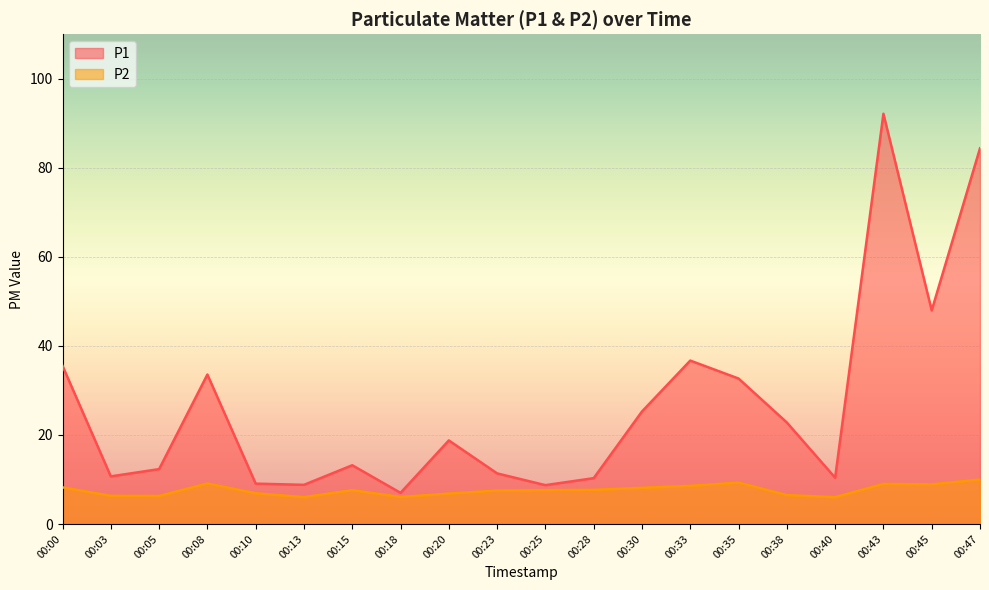

Which category has the highest value in the P2 series?

00:47